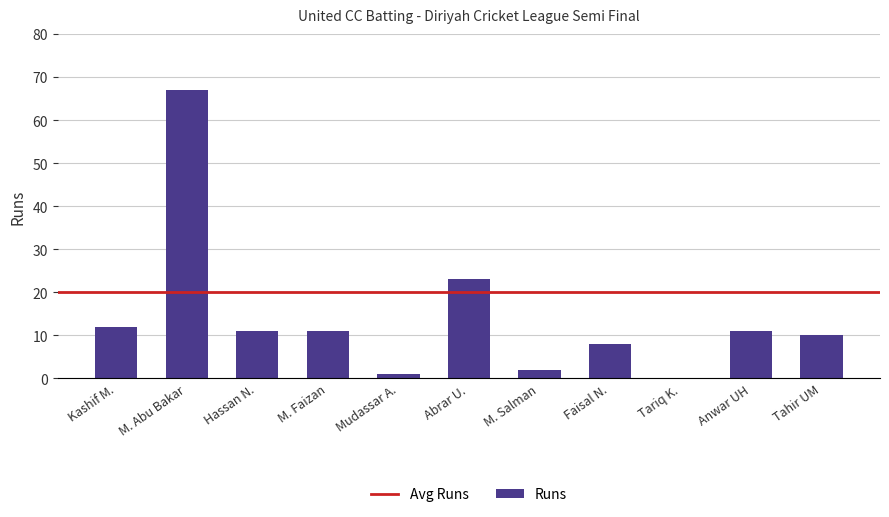

Are the bars horizontal?

No